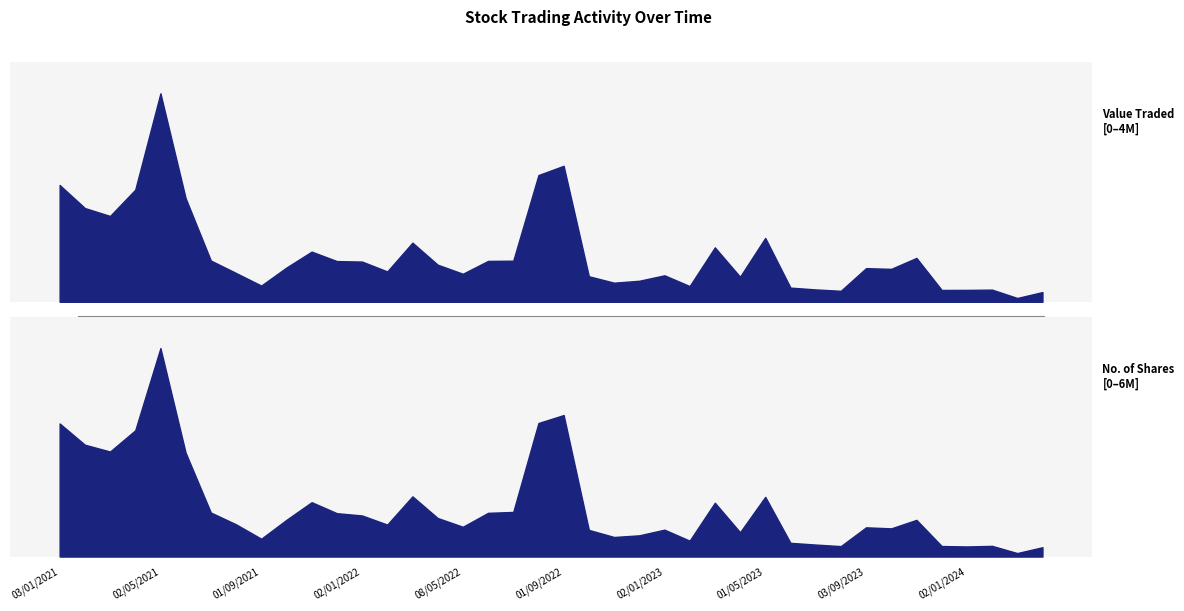

Is the value of No. of Shares at 08/05/2022 greater than the value of Value Traded at 01/02/2021?

No